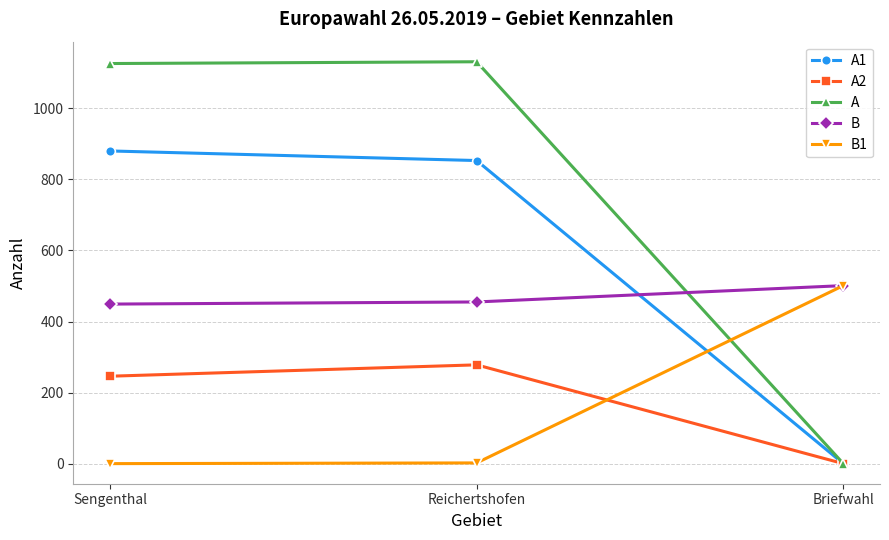

Rank the categories by A2 value from lowest to highest.

Briefwahl, Sengenthal, Reichertshofen